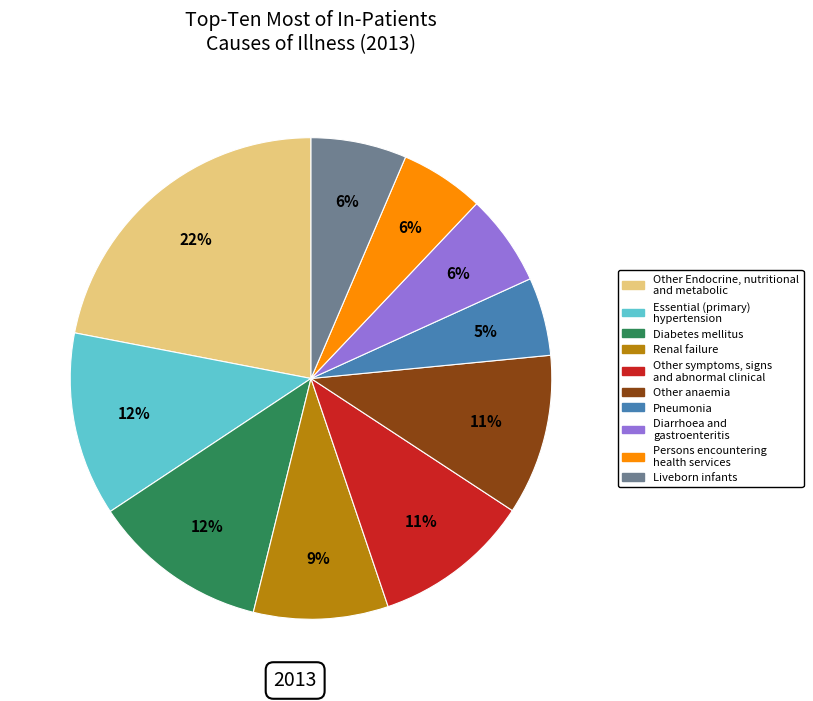

Approximately how many times larger is the value at Diabetes mellitus compared to Other anaemia?

1.1